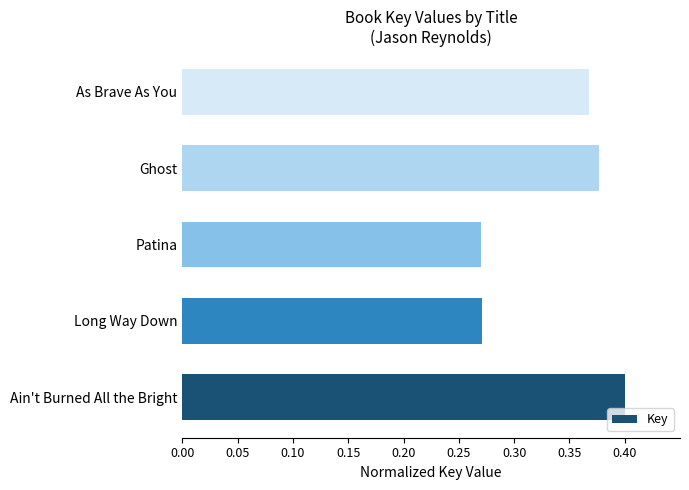

How many values are between 0 and 1?

5